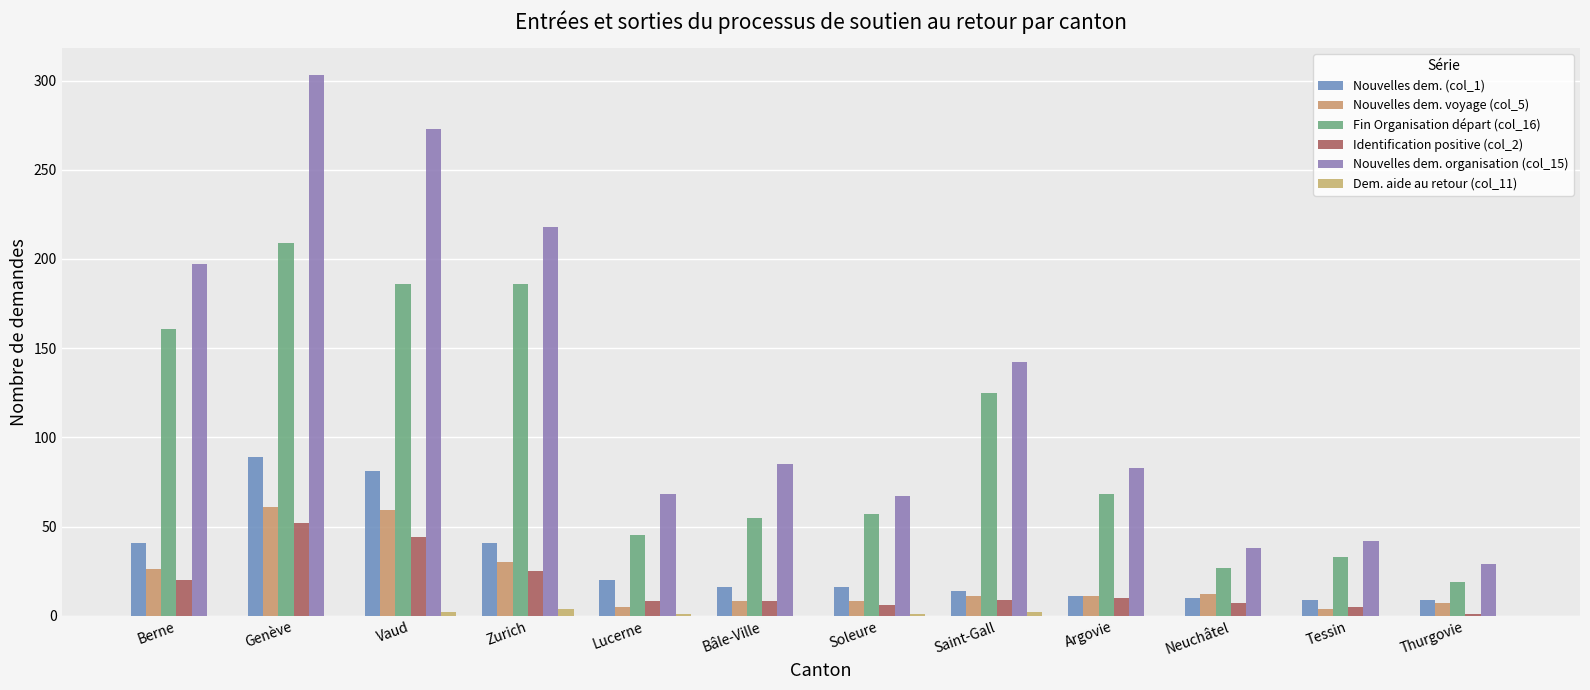

How many categories are shown in the chart?

12